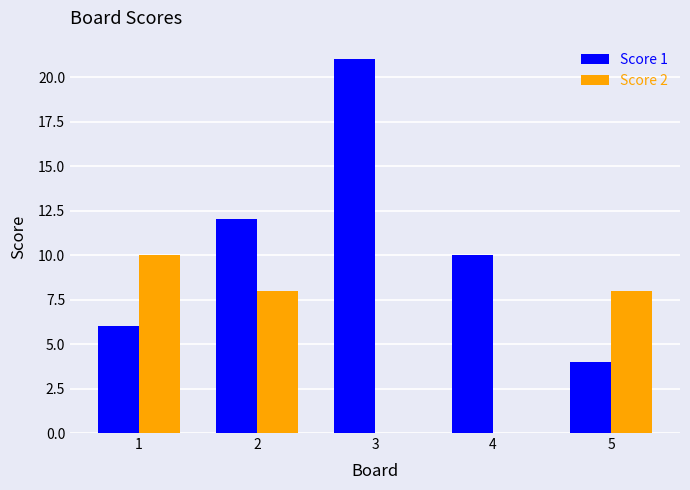

What is the total value across all series at 1?

16